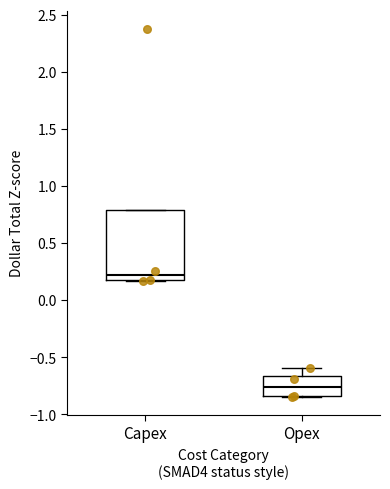

Reading left to right, transcribe this box plot: for each box, give where its median line is, the range the box spans, and where its two whiskers end, as read against the y-axis. The values are not printed on the chart, so give them approximately, as read against the axis.

Capex: median 0.20, box 0.15 to 0.80, whiskers 0.15 to 0.80
Opex: median -0.75, box -0.85 to -0.65, whiskers -0.85 to -0.60